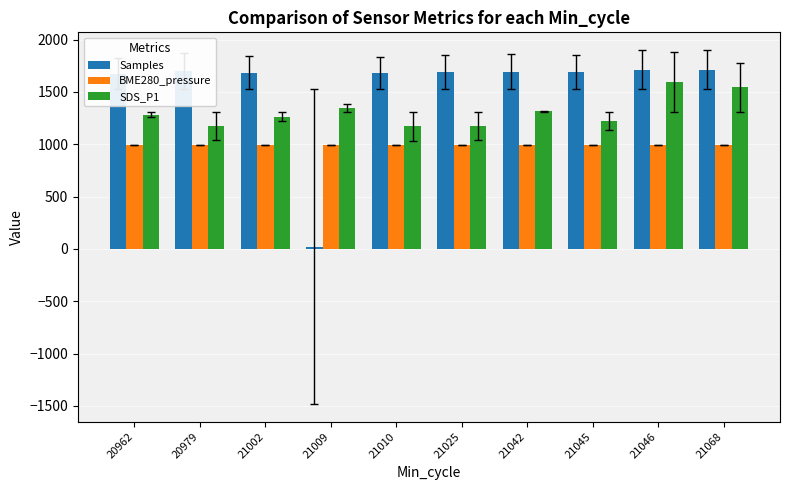

List the series in order of their peak value, highest first.

Samples, SDS_P1, BME280_pressure